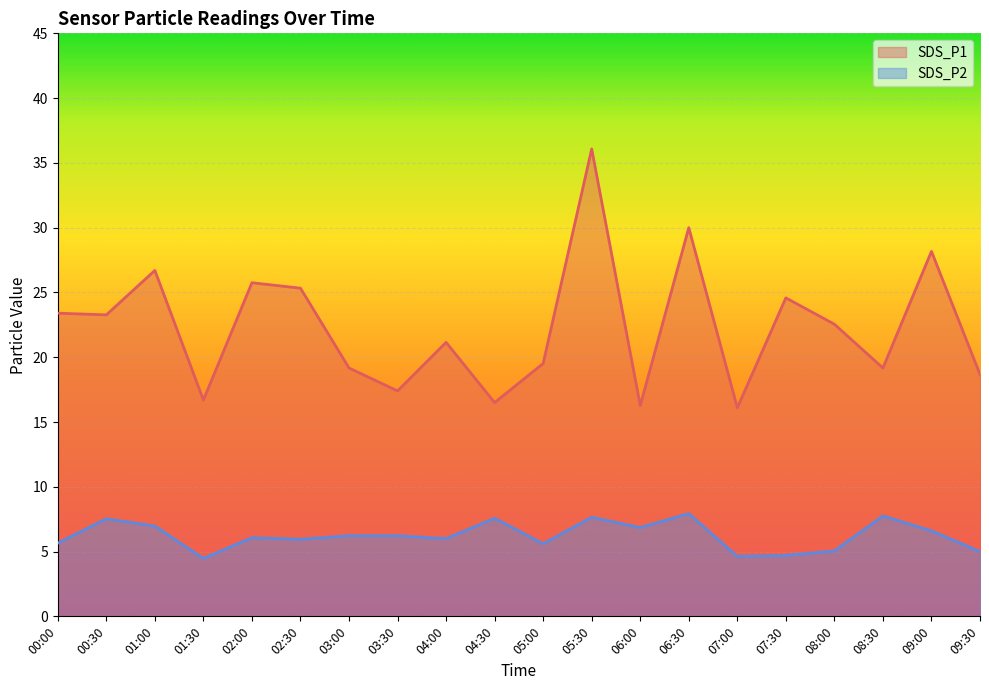

List the series in order of their overall mean, lowest first.

SDS_P2, SDS_P1